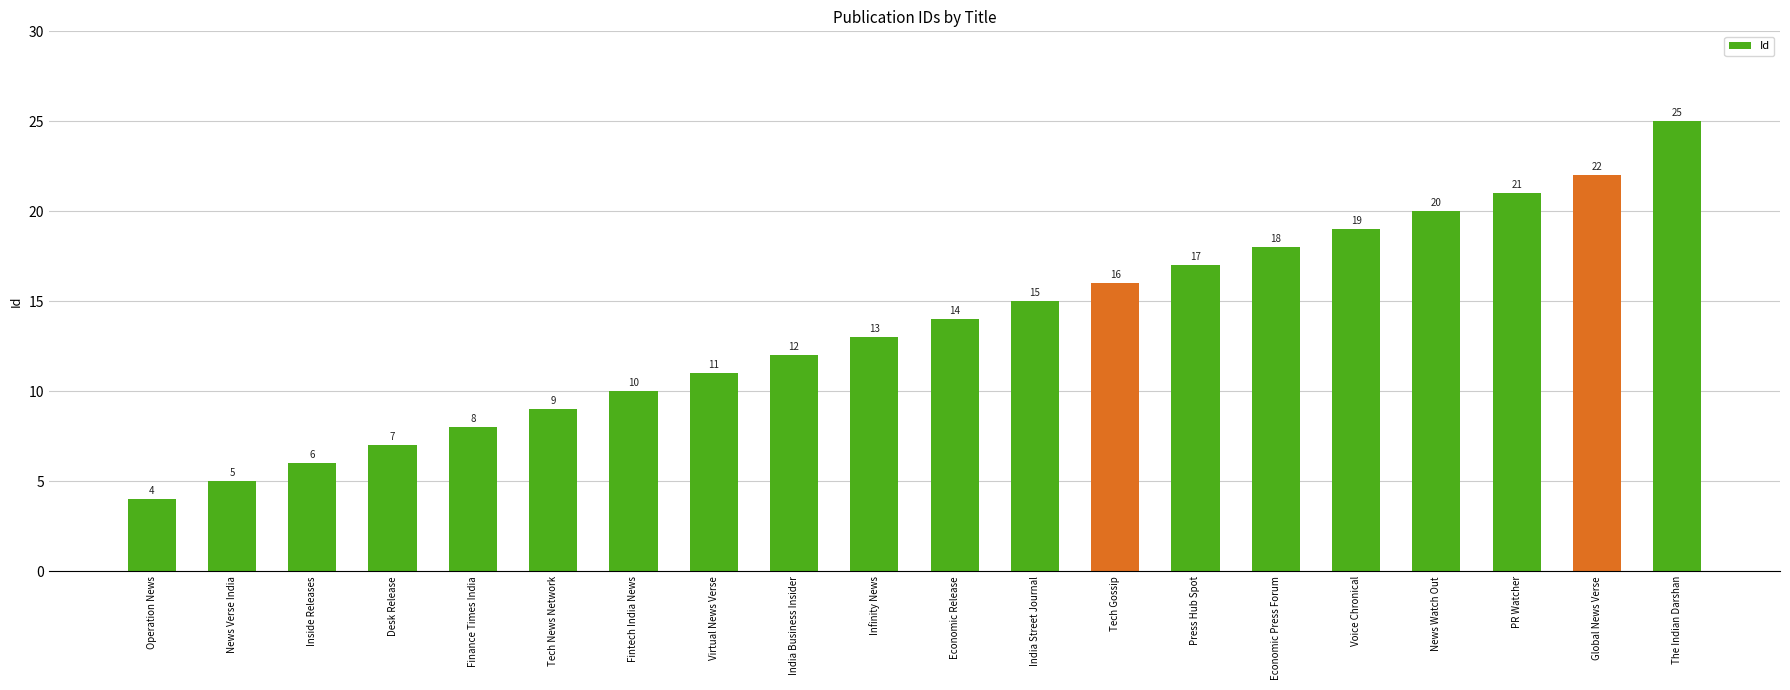

What position from the right is India Street Journal?

9